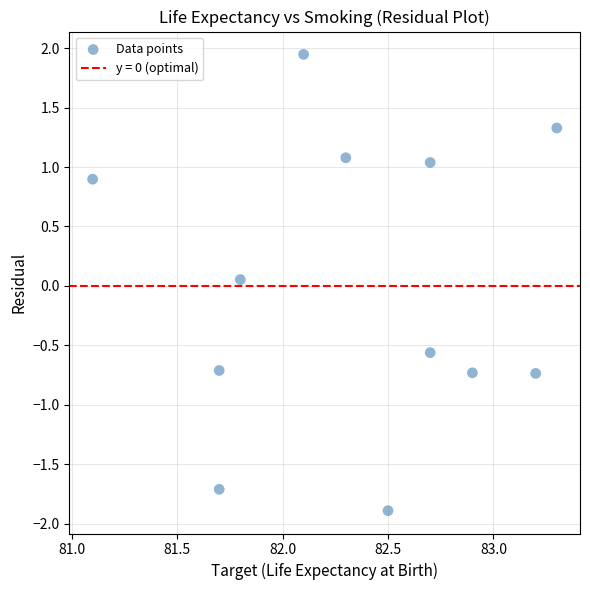

What is the range of X values (max minus min)?

2.2